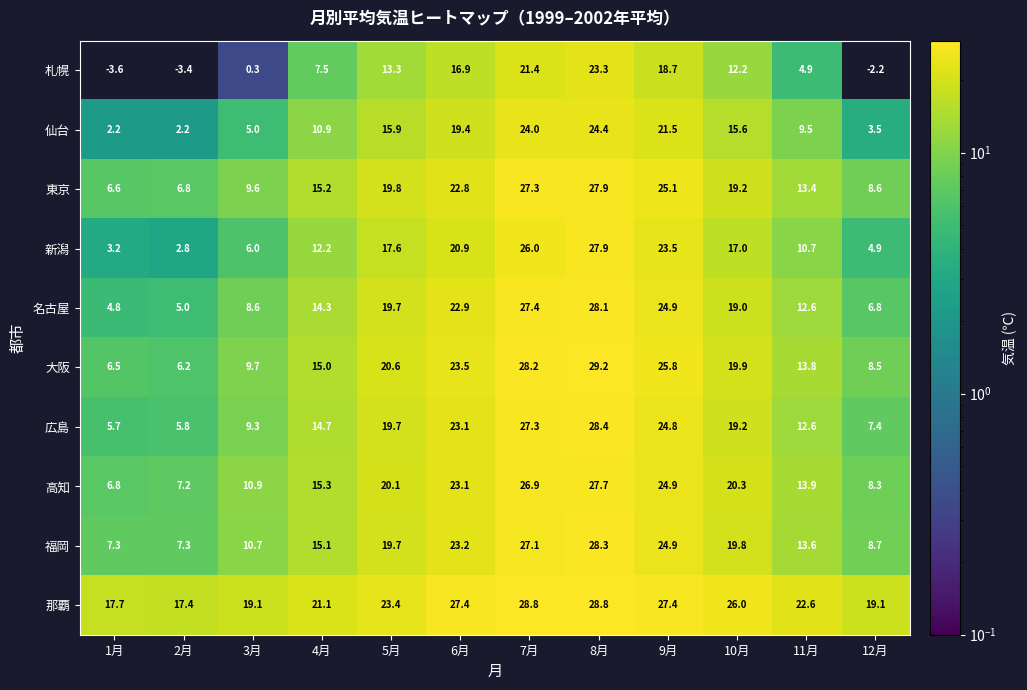

What is the highest value of the 大阪 series?

29.2